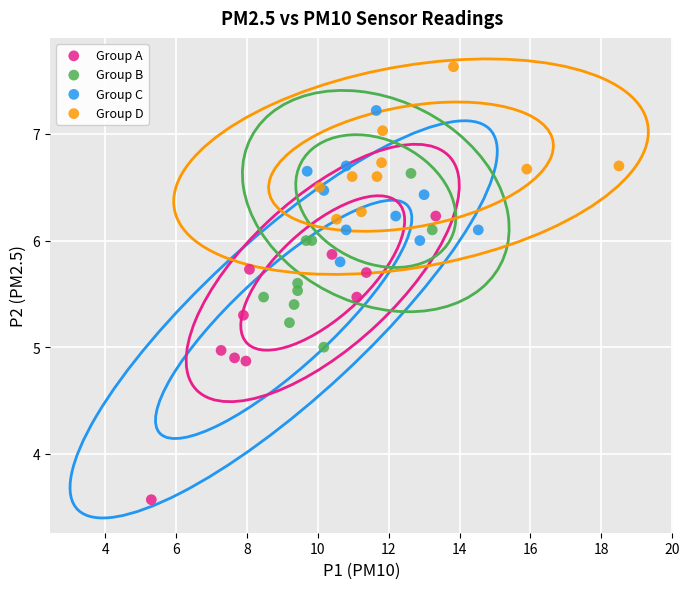

Which series has the largest Y range (max minus min)?

Group A